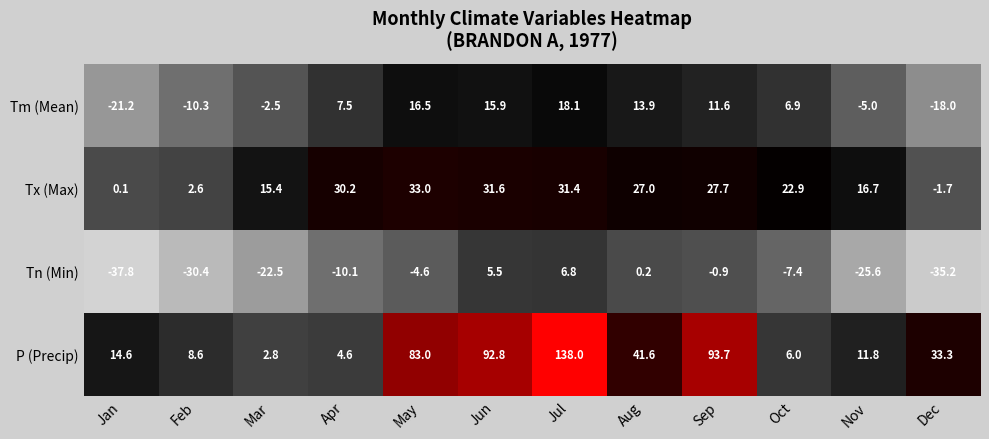

At which category does the chart reach its minimum across all series?

Jan